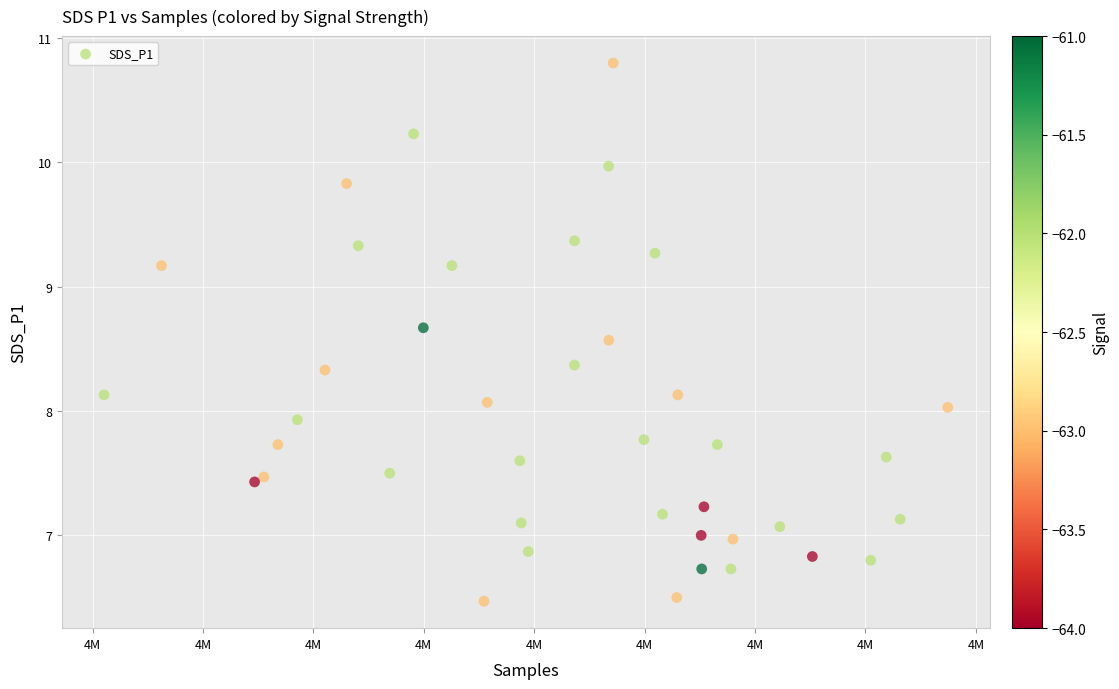

What is the range of Y values (max minus min)?

4.3